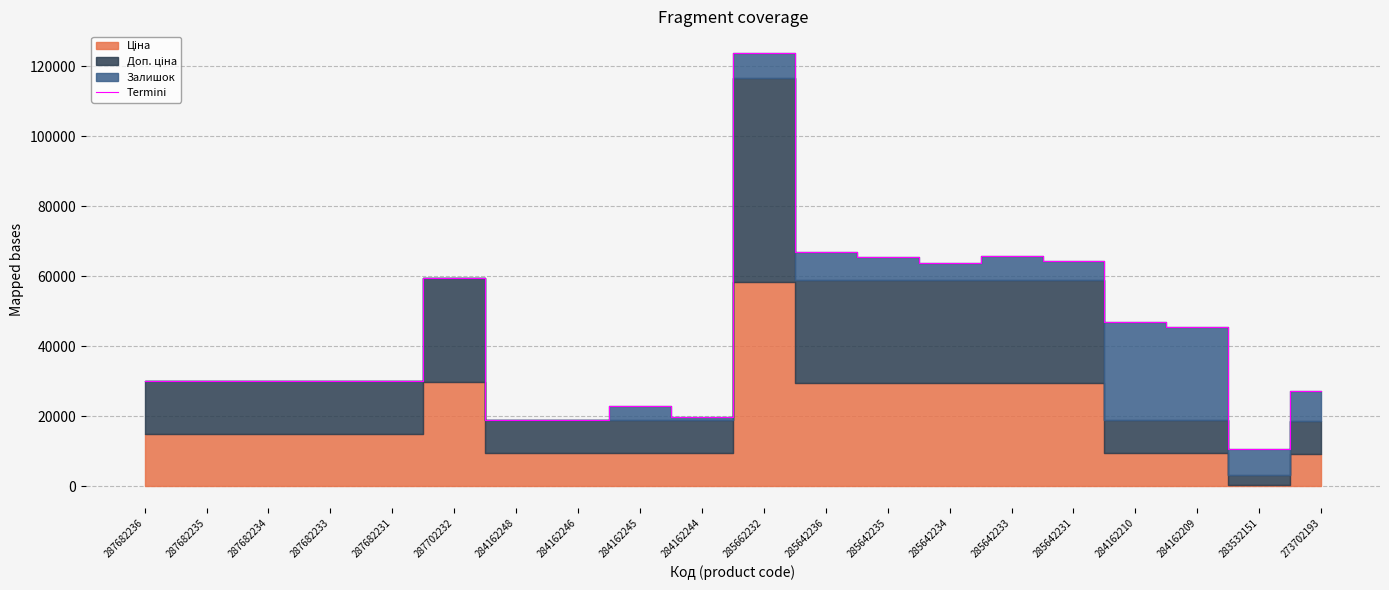

What is the approximate value at 285642231?

64483.0